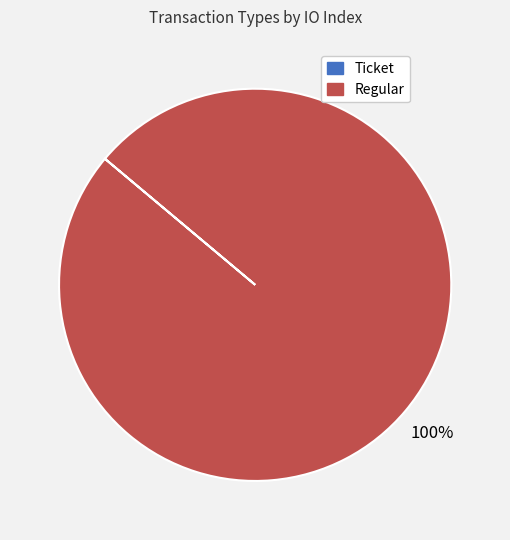

To the nearest percent, what is the difference between the largest and smallest slice percentages?

100%